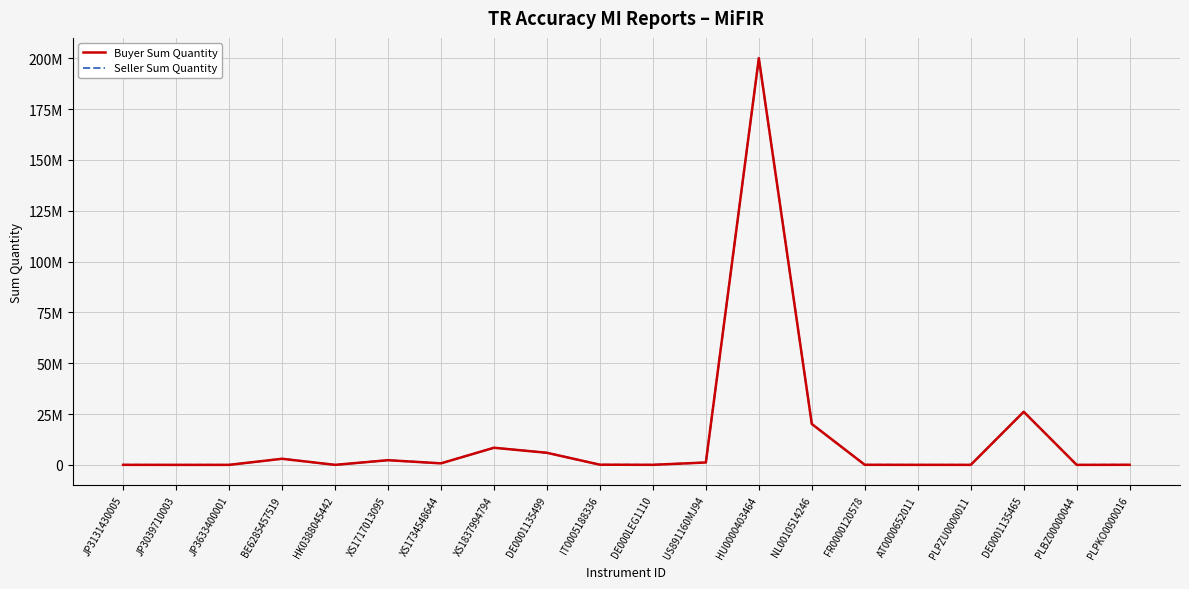

Does the chart have visible grid lines?

Yes